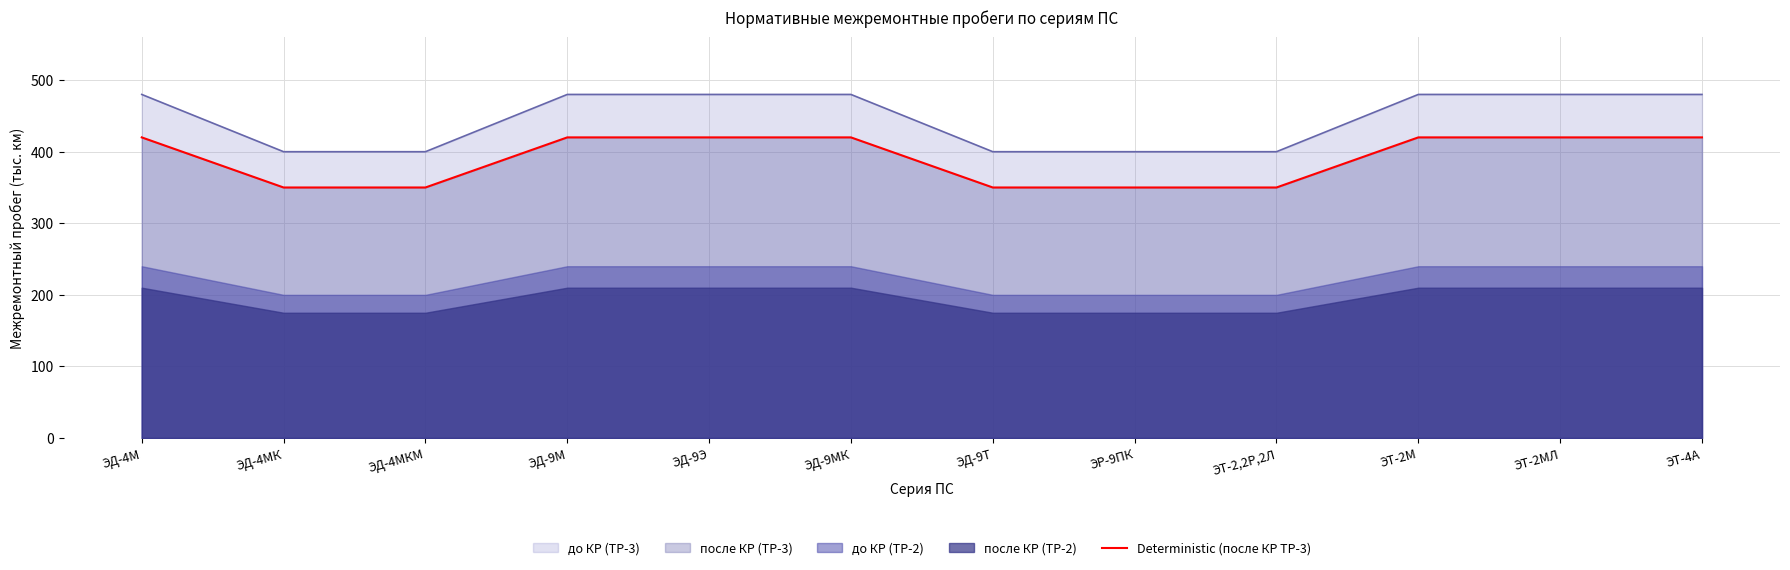

True or false: до КР (ТР-3) and Deterministic (после КР ТР-3) cross at least once.

False